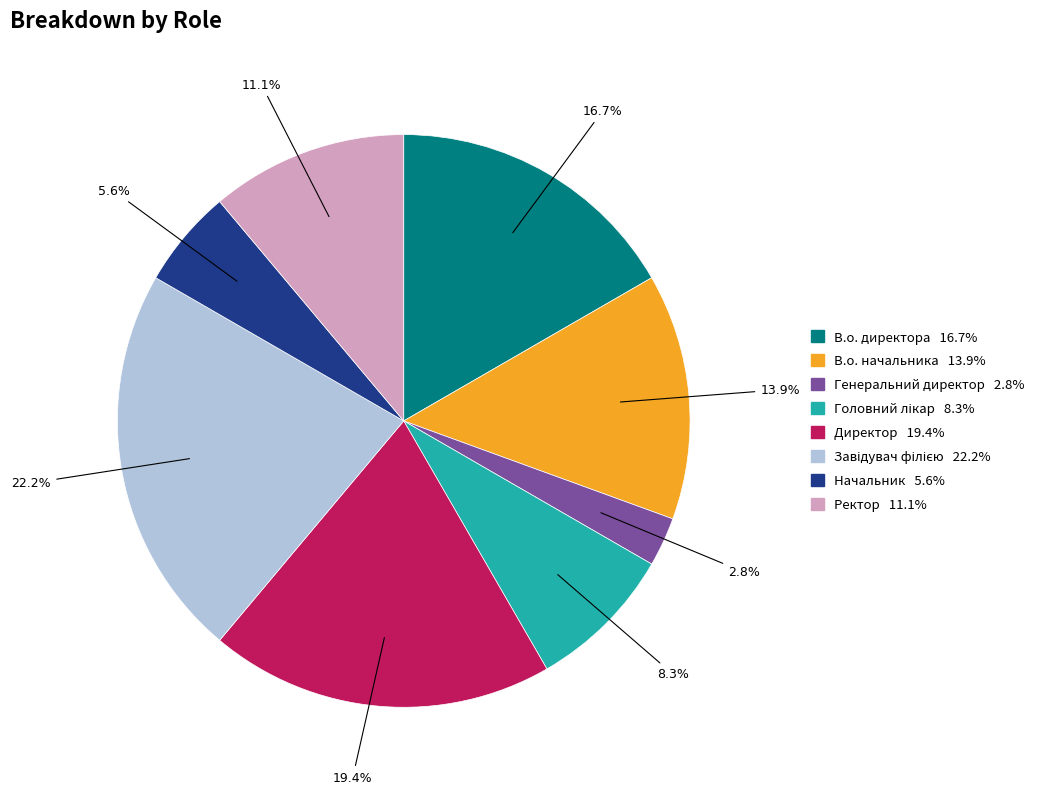

What percentage is NOT represented by Генеральний директор?

97.2%